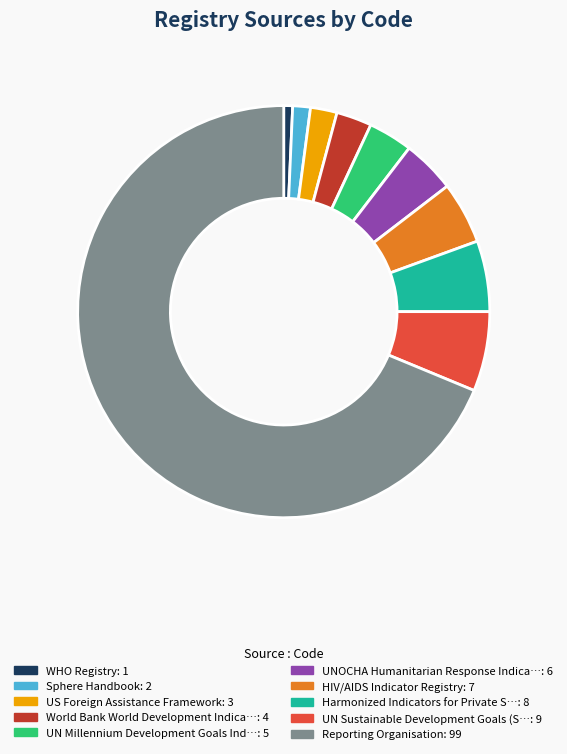

How many segments does this pie chart have?

10